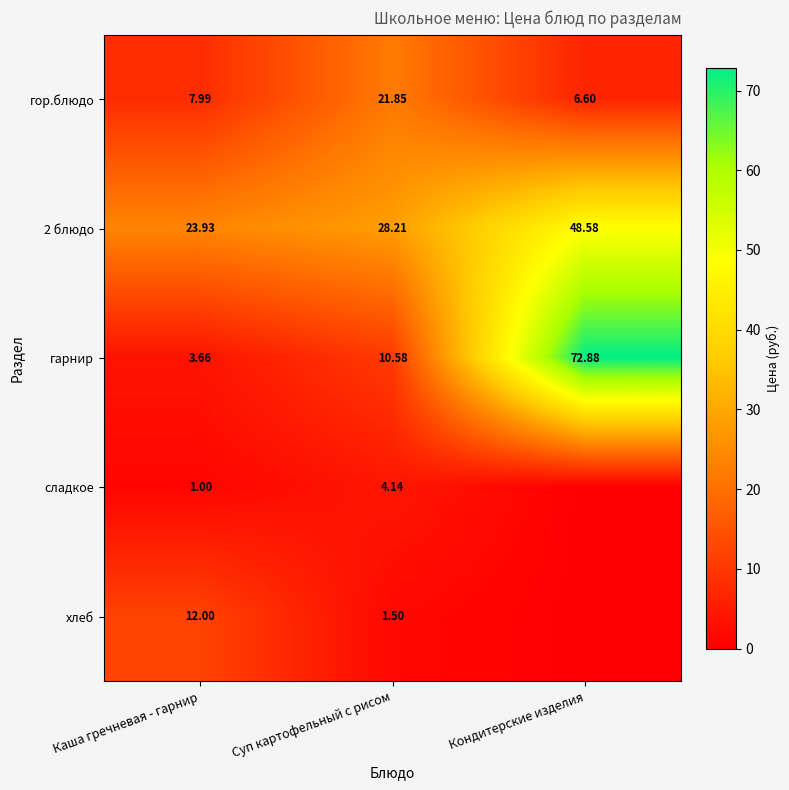

Between Каша гречневая - гарнир and Суп картофельный с рисом, which series saw the biggest shift?

гор.блюдо